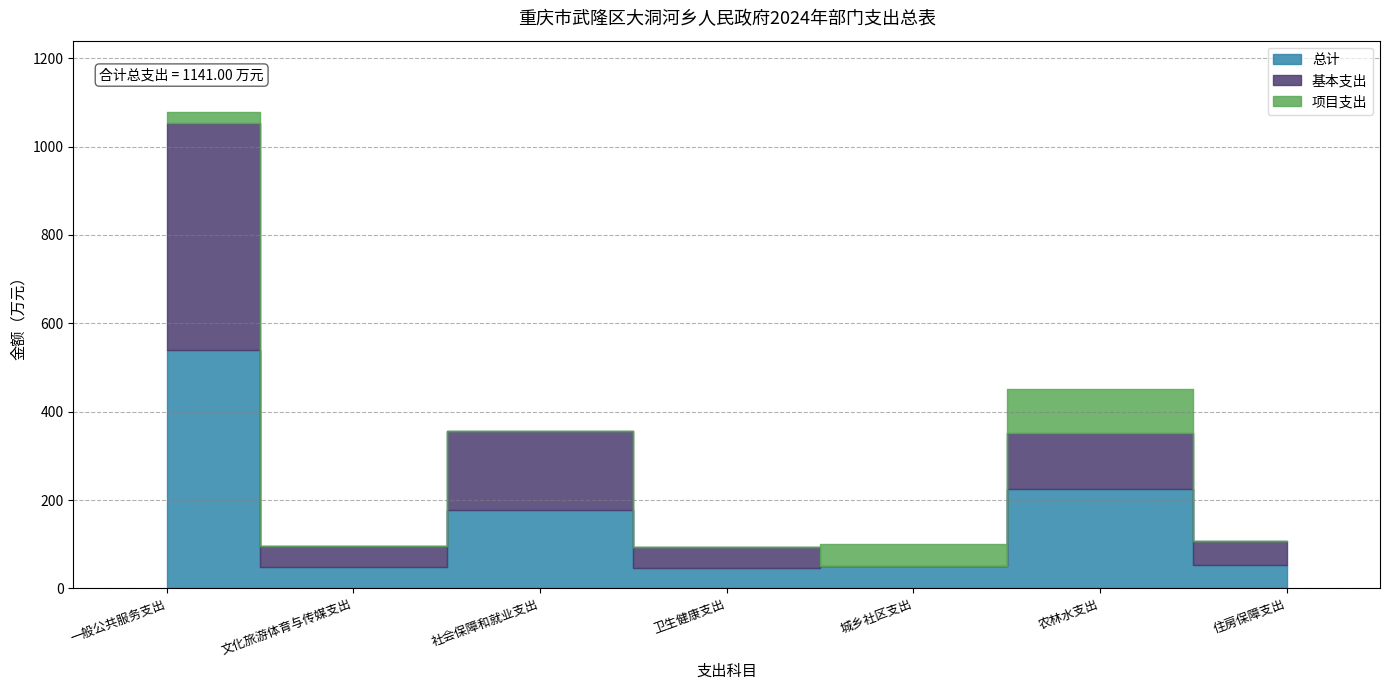

After their last crossing, which series has the higher values: 项目支出 or 基本支出?

基本支出